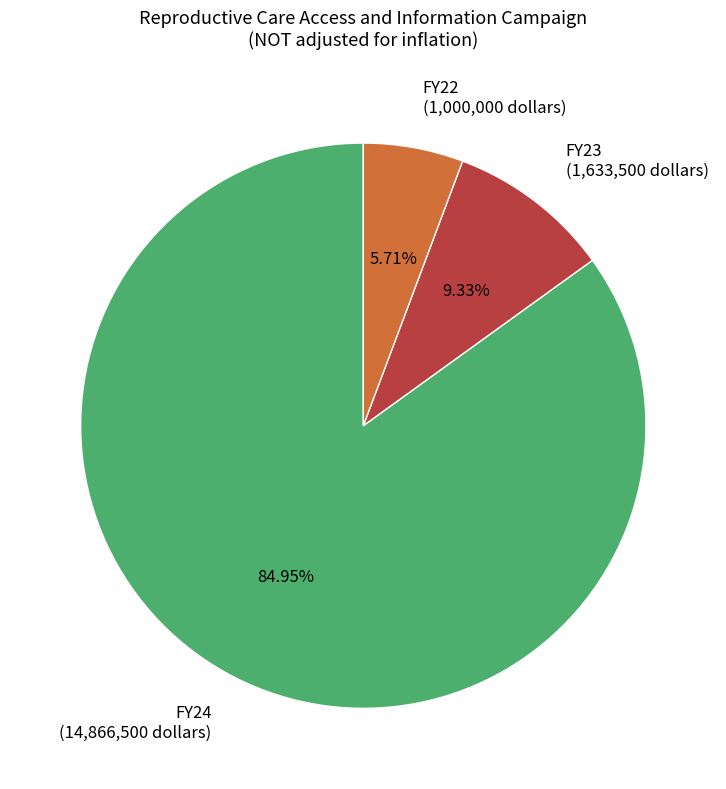

Count the number of slices in the pie.

3